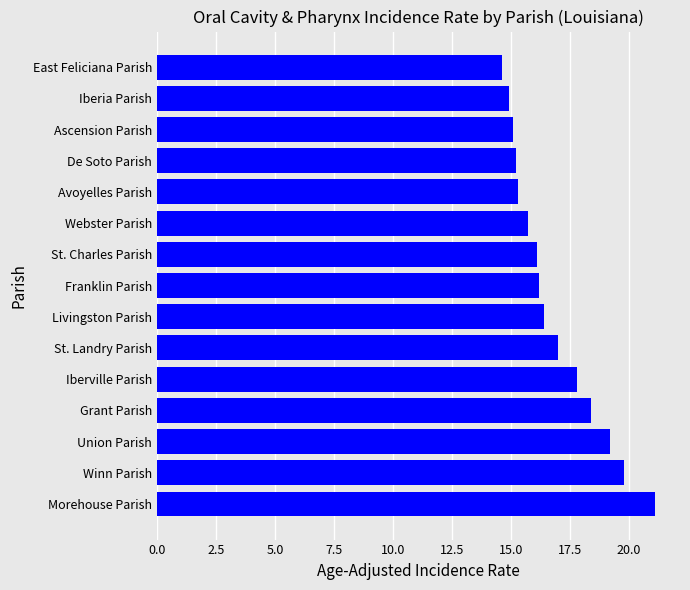

At which label is the value closest to 17?

St. Landry Parish